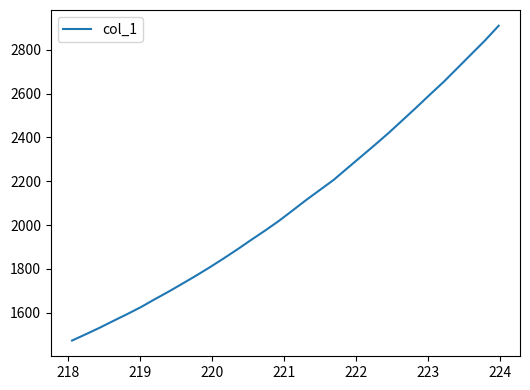

What is the difference between the maximum and minimum values?

1436.6